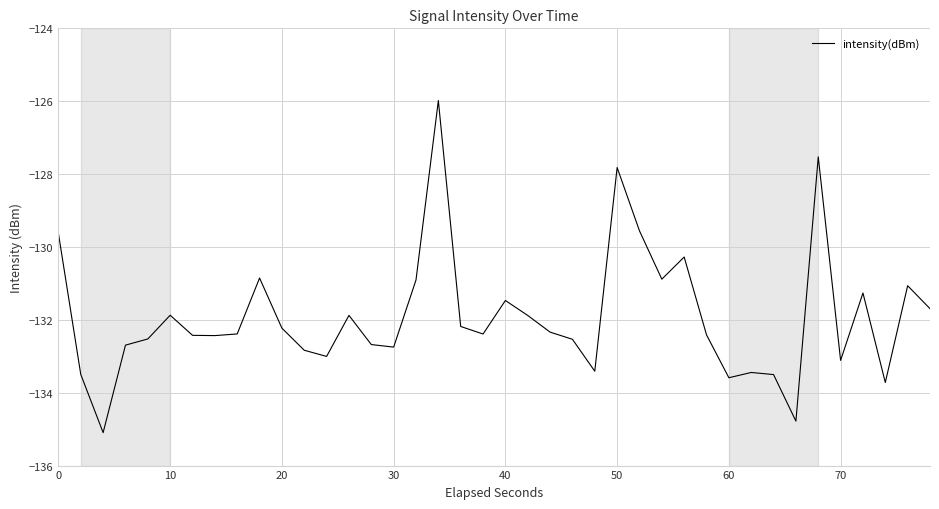

What is the greatest value displayed?

-126.0